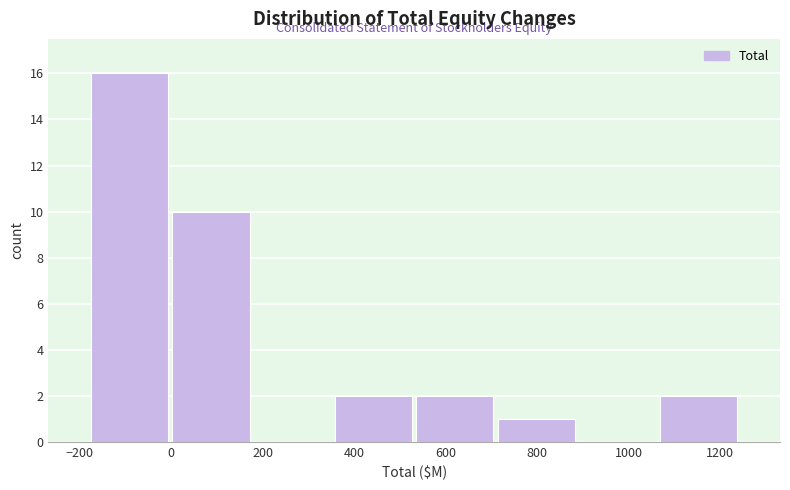

How tall is the bar that spans 540 to 700 on the x-axis? Neither the bar edges nor the heights are printed on the chart, so give them approximately, as read against the axes.

2